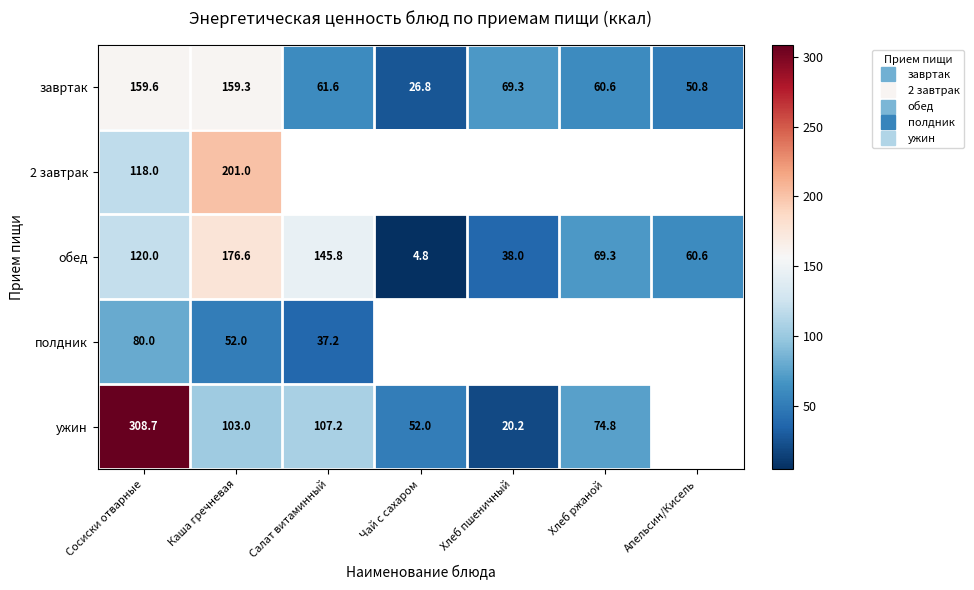

What is the greatest value displayed?

308.7